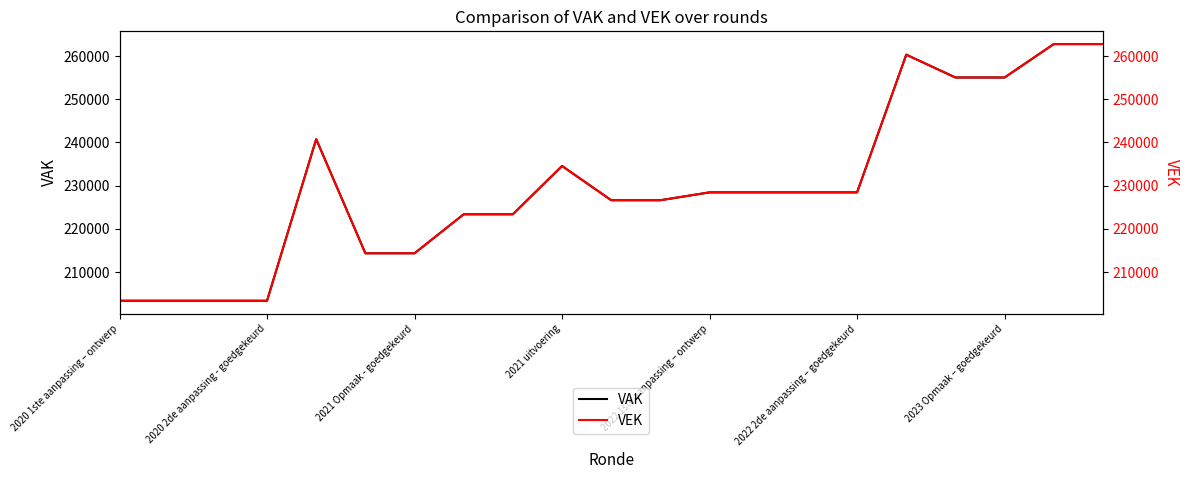

What is the highest value of the VAK series?

262788